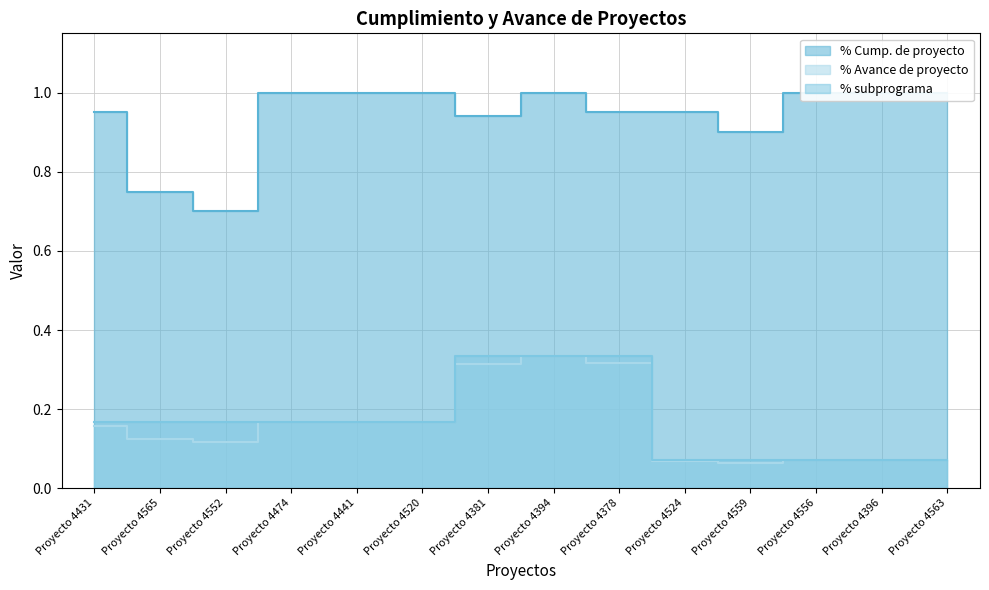

Does the chart display data point markers on the line(s)?

No